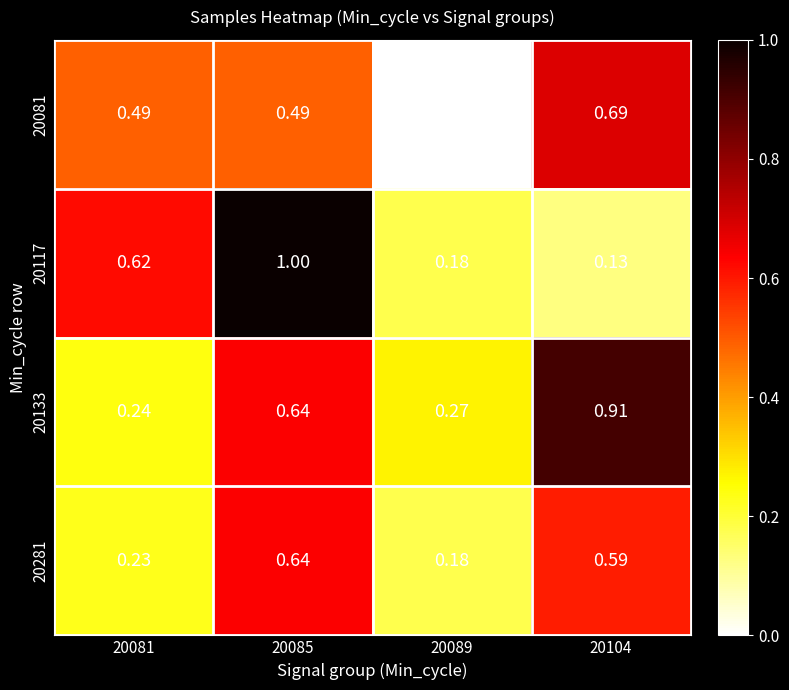

Is the value of 20117 at 20085 greater than the value of 20281 at 20104?

Yes